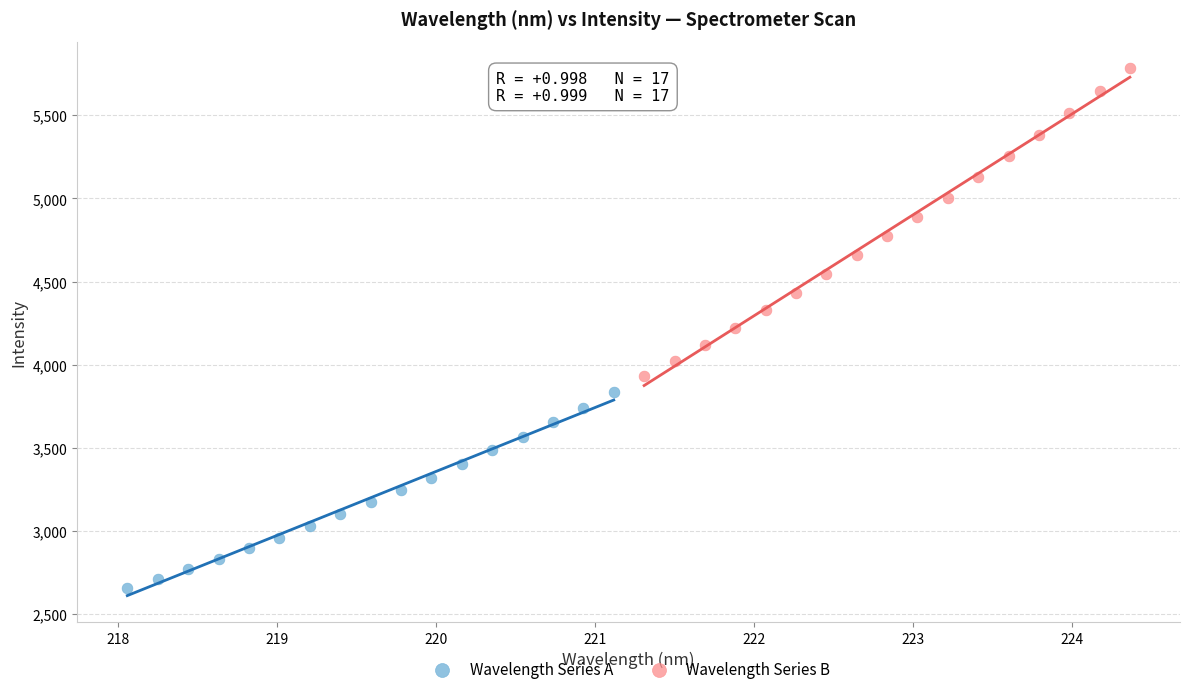

What are all the series names shown in the legend?

Wavelength Series A, Wavelength Series B